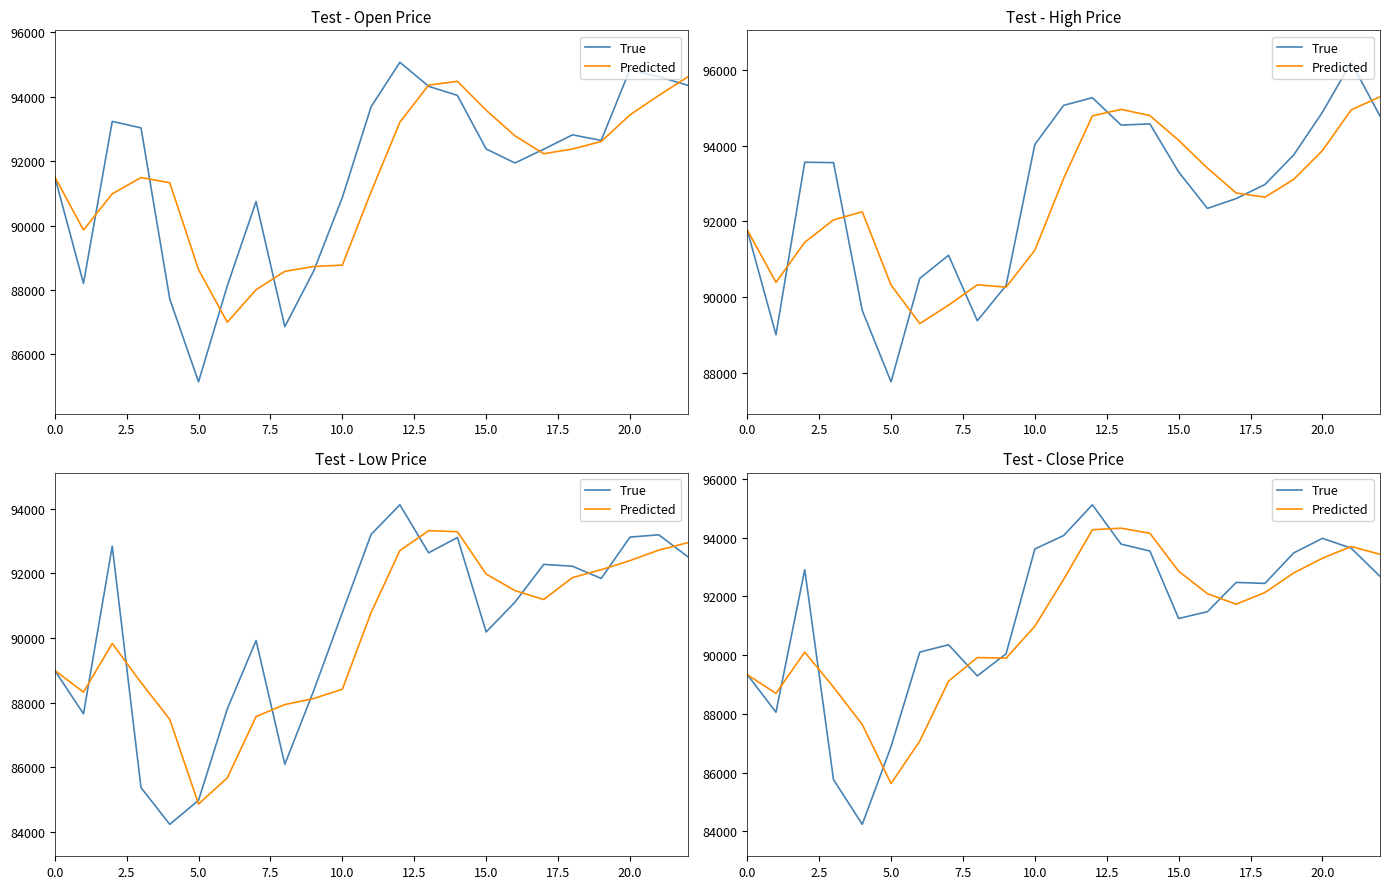

Between 2.5 and 19, which series saw the biggest shift?

True